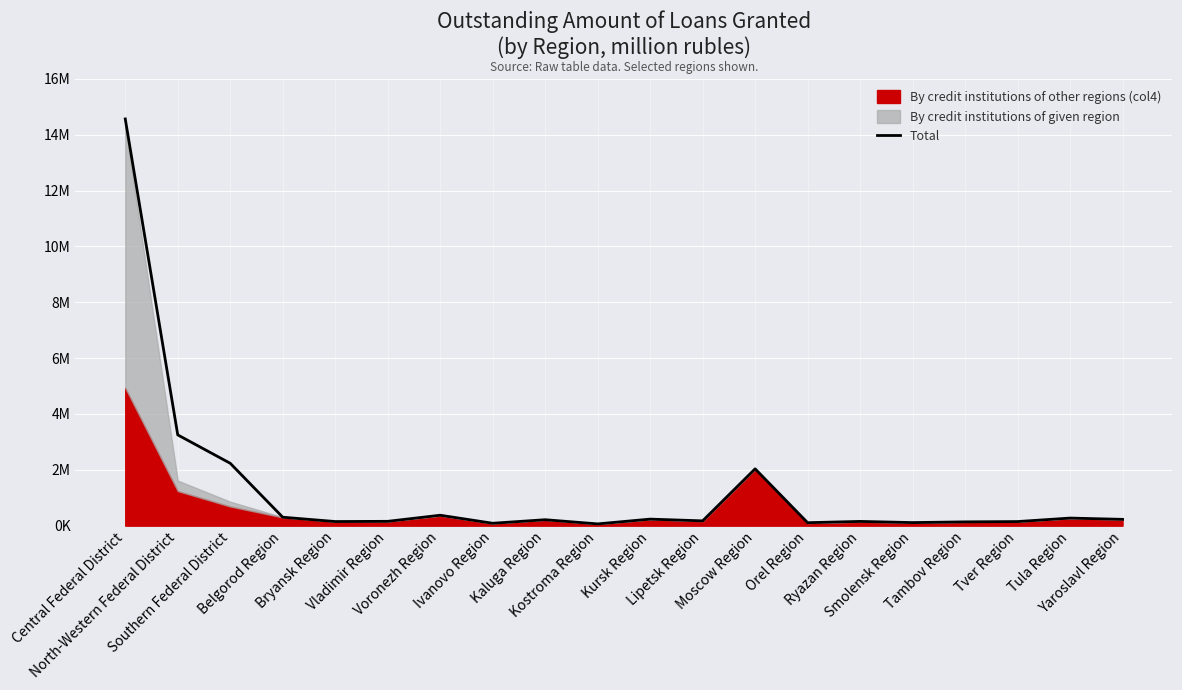

Reading right to left, list all the values displayed in this chart.

Yaroslavl Region=226267	Tula Region=272200	Tver Region=147259	Tambov Region=136376	Smolensk Region=110758	Ryazan Region=152562	Orel Region=106849	Moscow Region=2035484	Lipetsk Region=172352	Kursk Region=234644	Kostroma Region=63568	Kaluga Region=213141	Ivanovo Region=86449	Voronezh Region=373764	Vladimir Region=155469	Bryansk Region=147995	Belgorod Region=303048	Southern Federal District=2233550	North-Western Federal District=3250284	Central Federal District=14562981